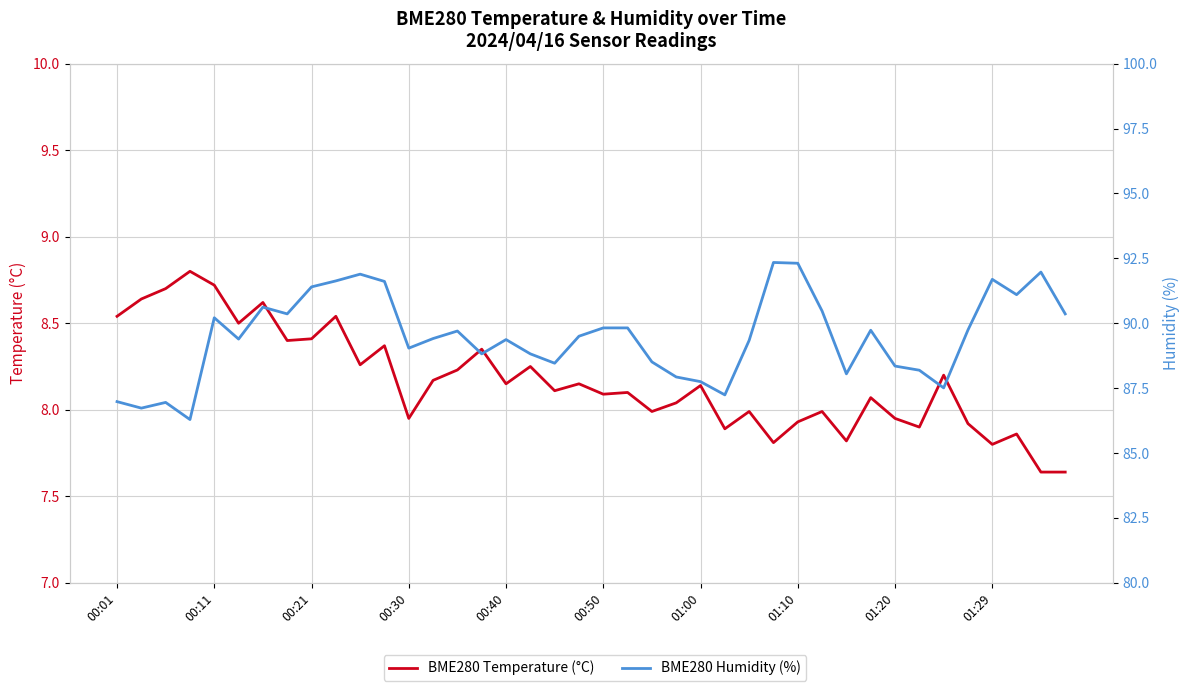

What is the total value across all series at 22?

96.5